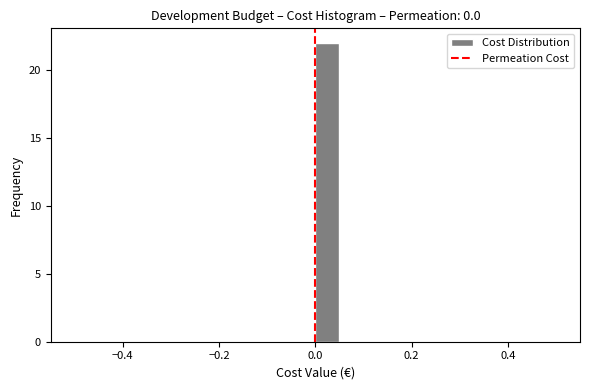

Around what value on the x-axis is the tallest bar? Give the approximate position of its centre, as read against the axis.

0.02